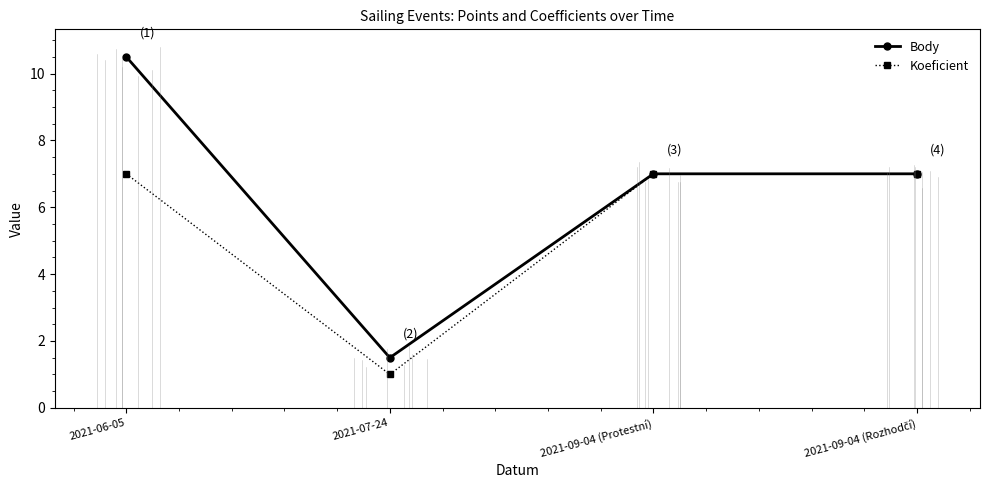

What is the label of the 1st point from the left?

2021-06-05